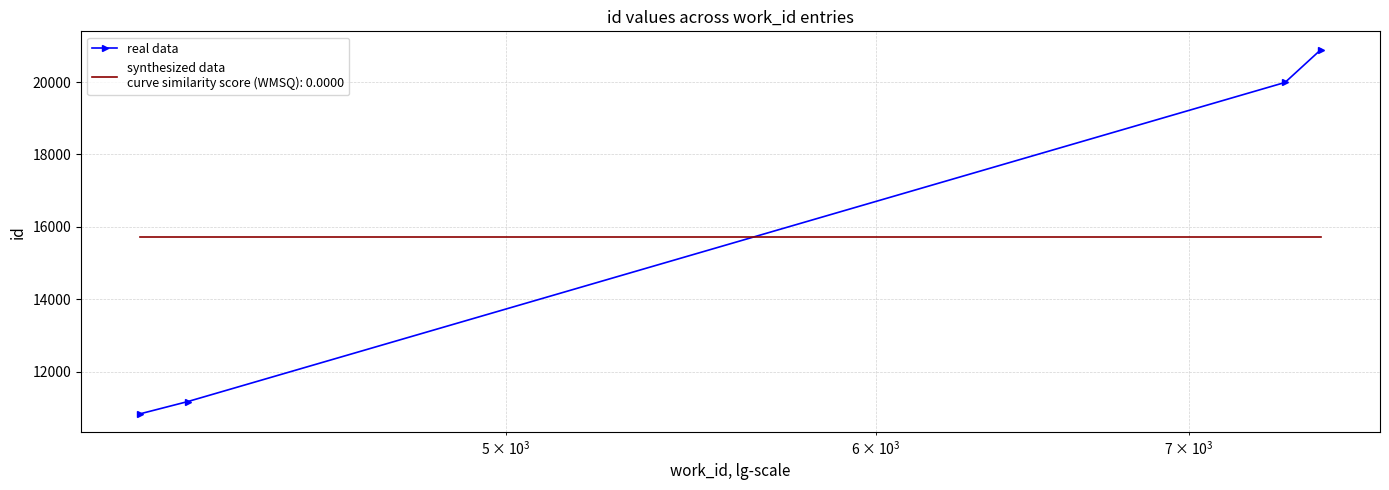

How many distinct data groups are displayed?

2